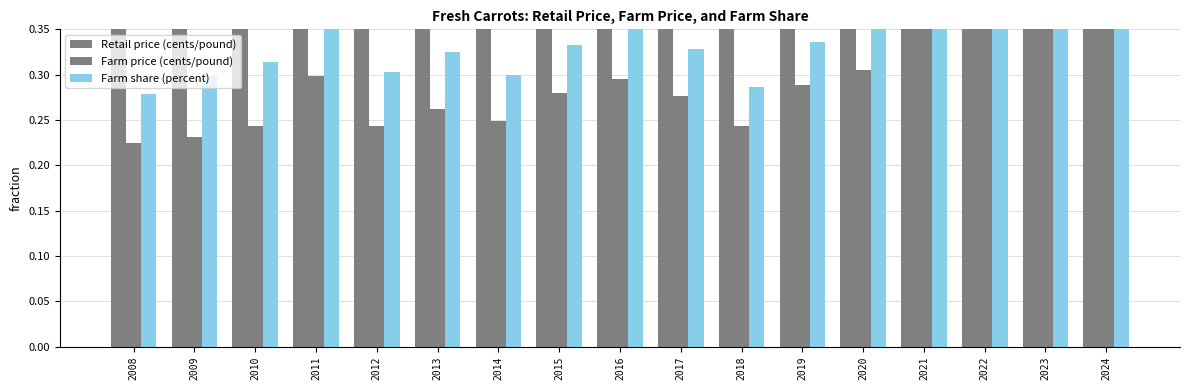

At which label does Farm share (percent) reach its peak?

2024